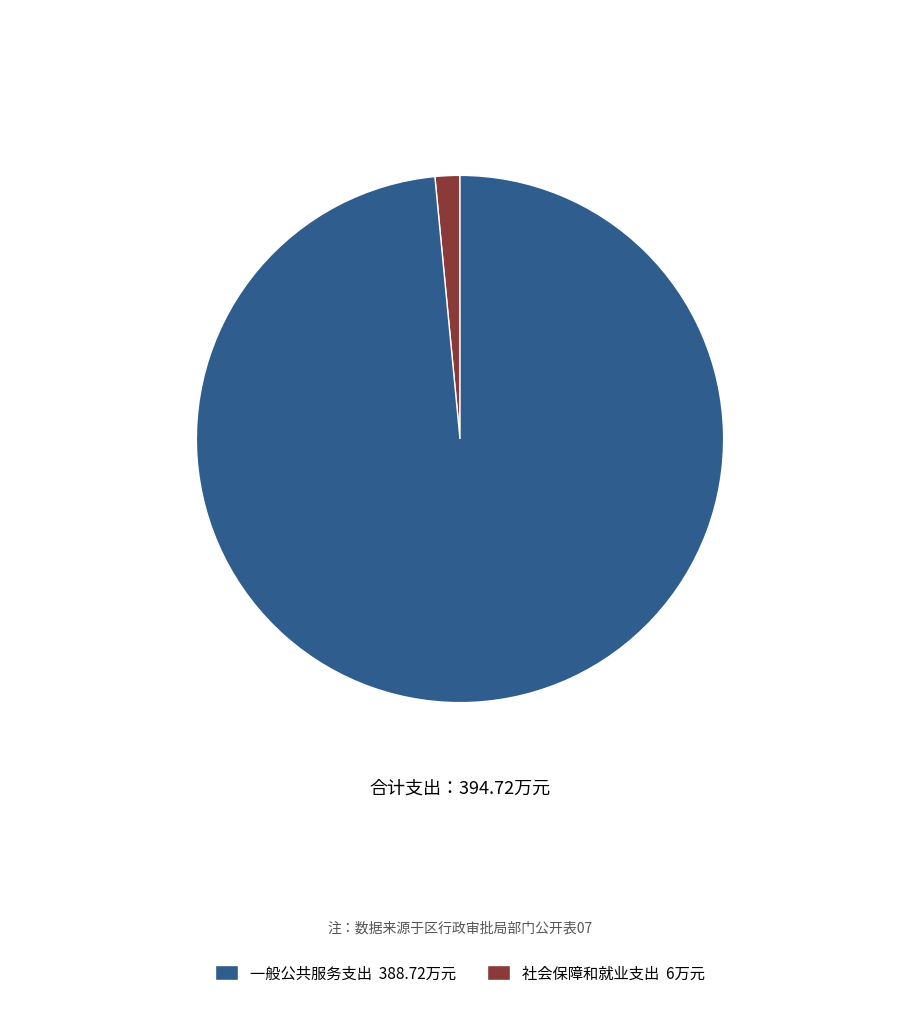

Count the number of slices in the pie.

2